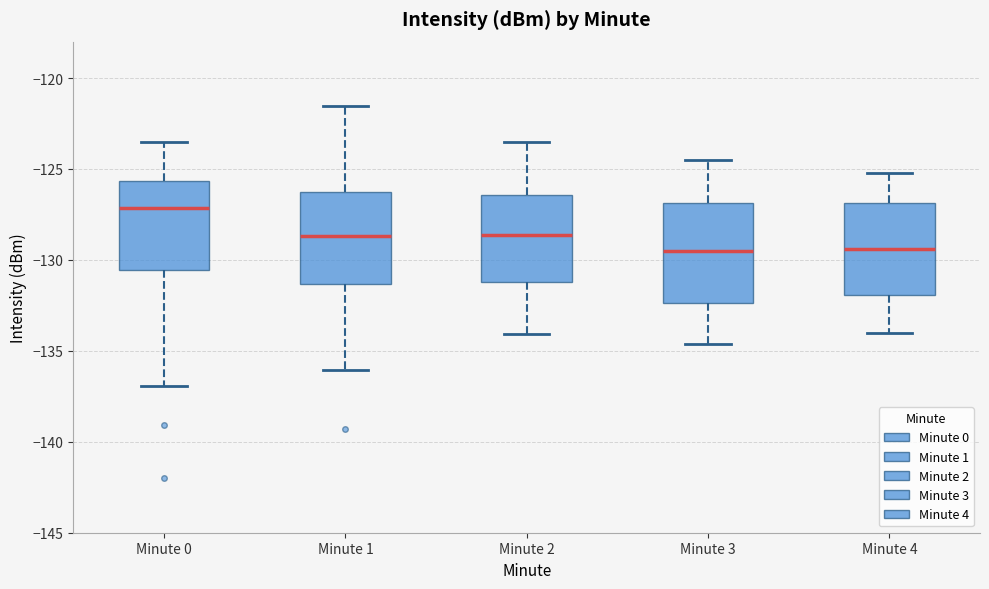

Reading left to right, transcribe this box plot: for each box, give where its median line is, the range the box spans, and where its two whiskers end, as read against the y-axis. The values are not printed on the chart, so give them approximately, as read against the axis.

Minute 0: median -127.0, box -130.5 to -125.5, whiskers -137.0 to -123.5
Minute 1: median -128.5, box -131.5 to -126.0, whiskers -136.0 to -121.5
Minute 2: median -128.5, box -131.0 to -126.5, whiskers -134.0 to -123.5
Minute 3: median -129.5, box -132.5 to -127.0, whiskers -134.5 to -124.5
Minute 4: median -129.5, box -132.0 to -127.0, whiskers -134.0 to -125.0